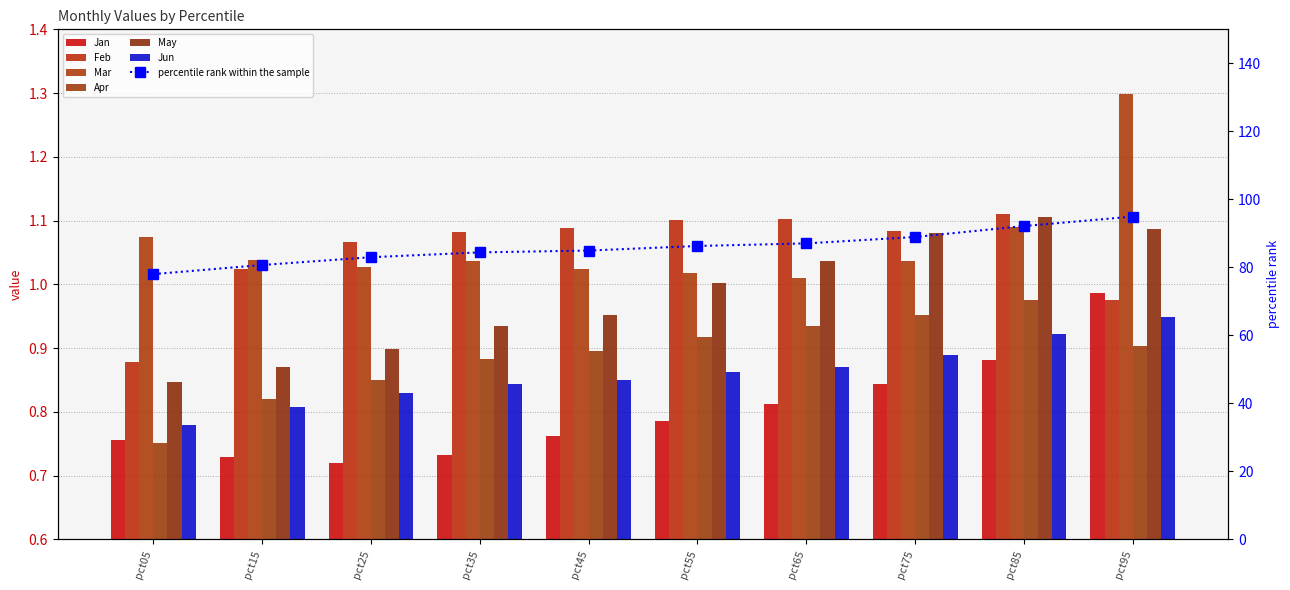

Reading right to left, what are all the values shown in this chart?

Jan: 1.0	0.9	0.8	0.8	0.8	0.8	0.7	0.7	0.7	0.8
Feb: 1.0	1.1	1.1	1.1	1.1	1.1	1.1	1.1	1.0	0.9
Mar: 1.3	1.1	1.0	1.0	1.0	1.0	1.0	1.0	1.0	1.1
Apr: 0.9	1.0	1.0	0.9	0.9	0.9	0.9	0.9	0.8	0.8
May: 1.1	1.1	1.1	1.0	1.0	1.0	0.9	0.9	0.9	0.8
Jun: 0.9	0.9	0.9	0.9	0.9	0.8	0.8	0.8	0.8	0.8